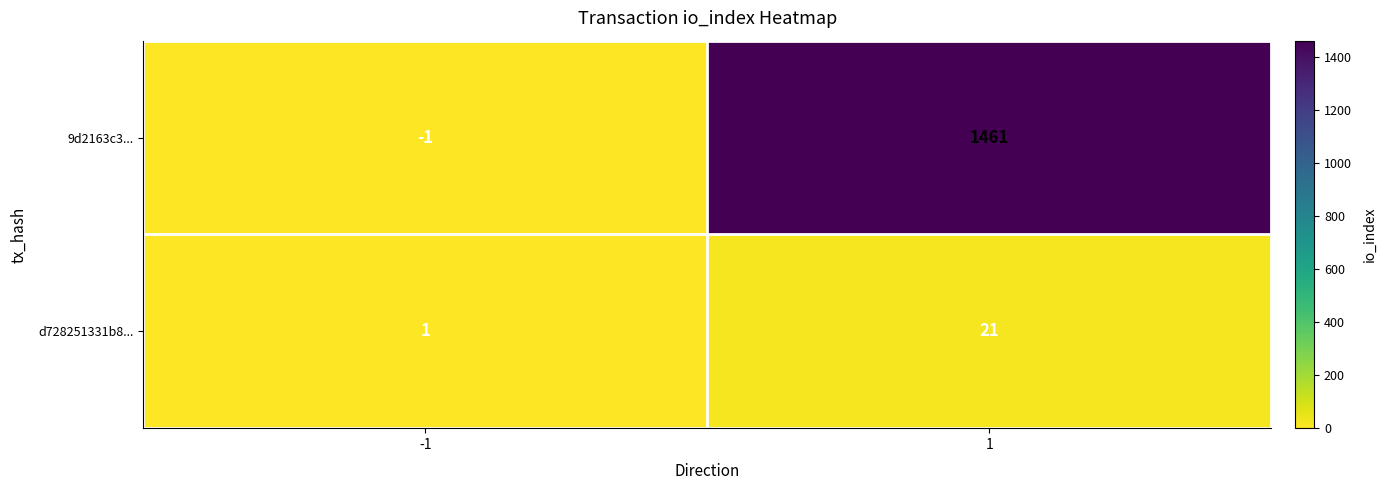

What is the average value of the d728251331b8... series?

11